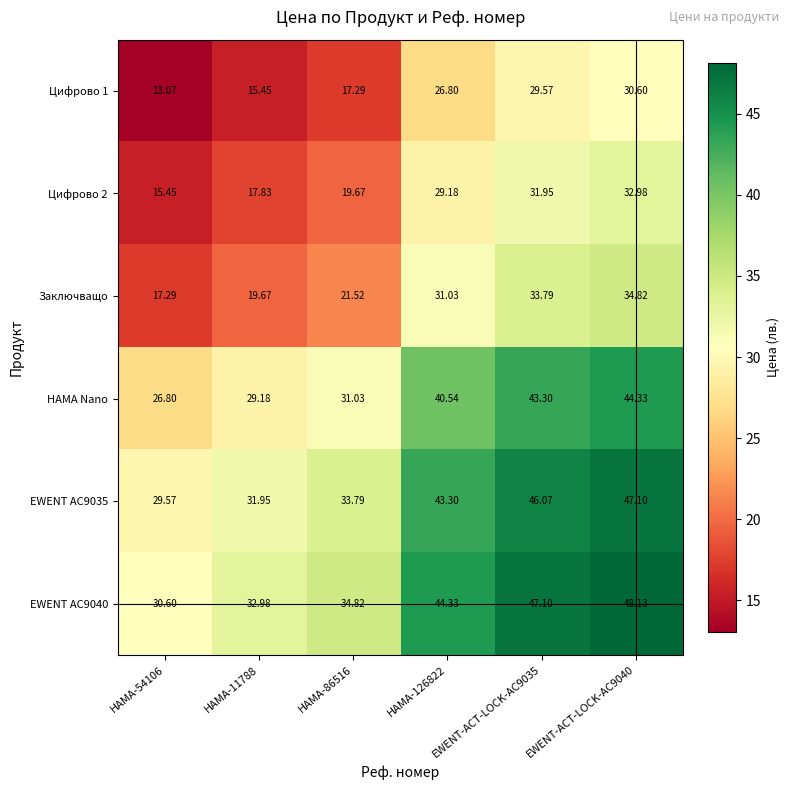

Is the value of HAMA Nano at HAMA-11788 greater than the value of Цифрово 2 at HAMA-86516?

Yes